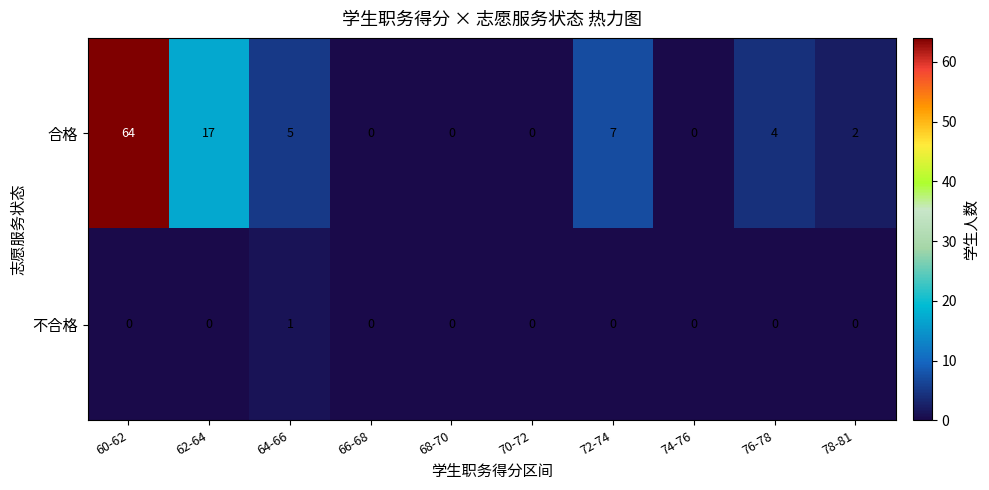

The 不合格 series shows 0 at 72-74. True or false?

True